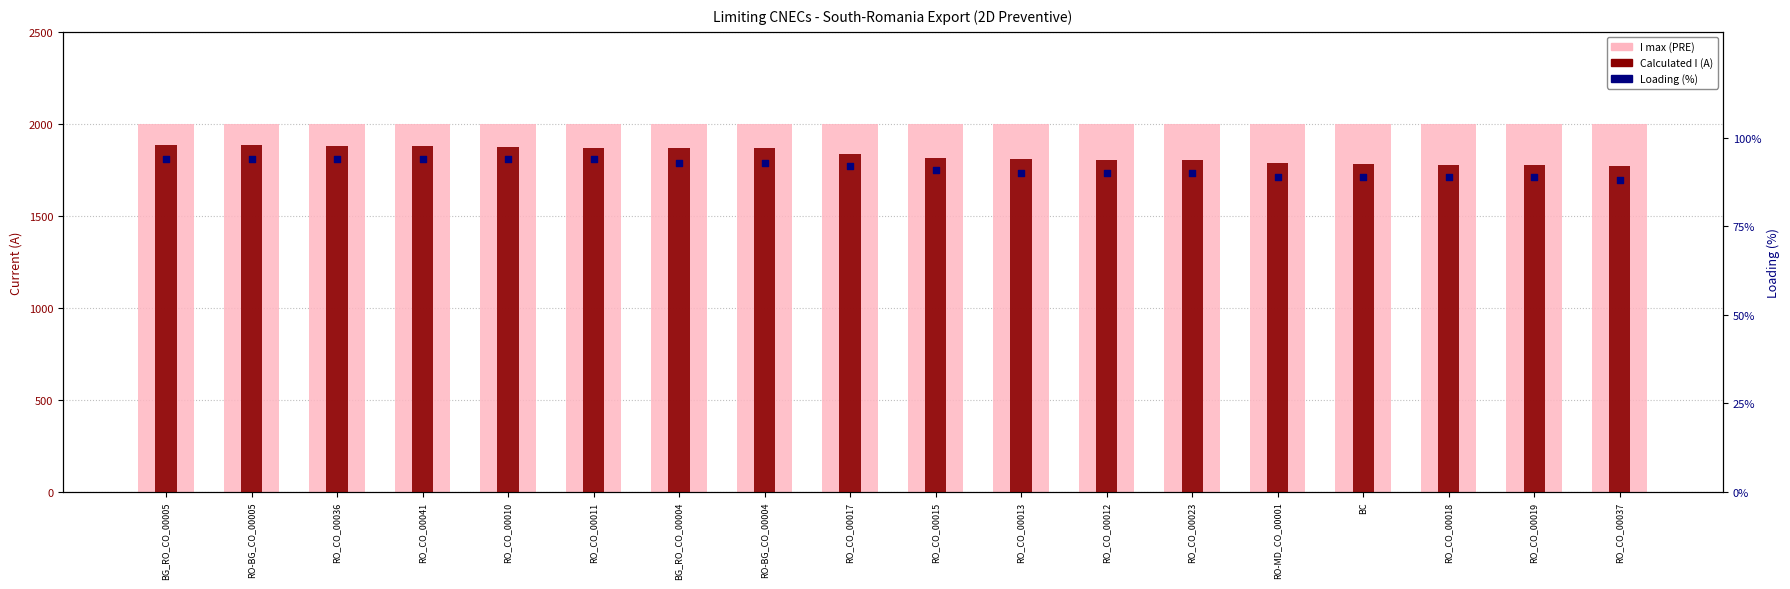

Which series has the largest total across all categories?

I max (PRE)